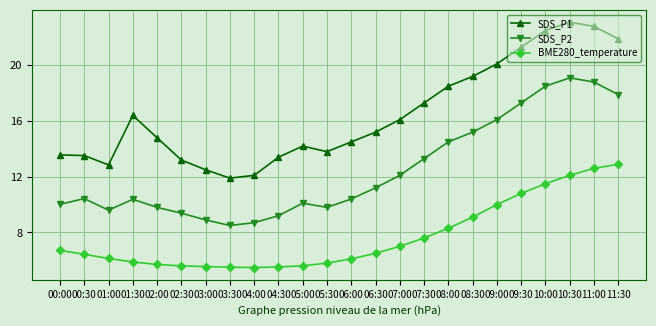

The value of BME280_temperature at 03:00 is 9.0. True or false?

False